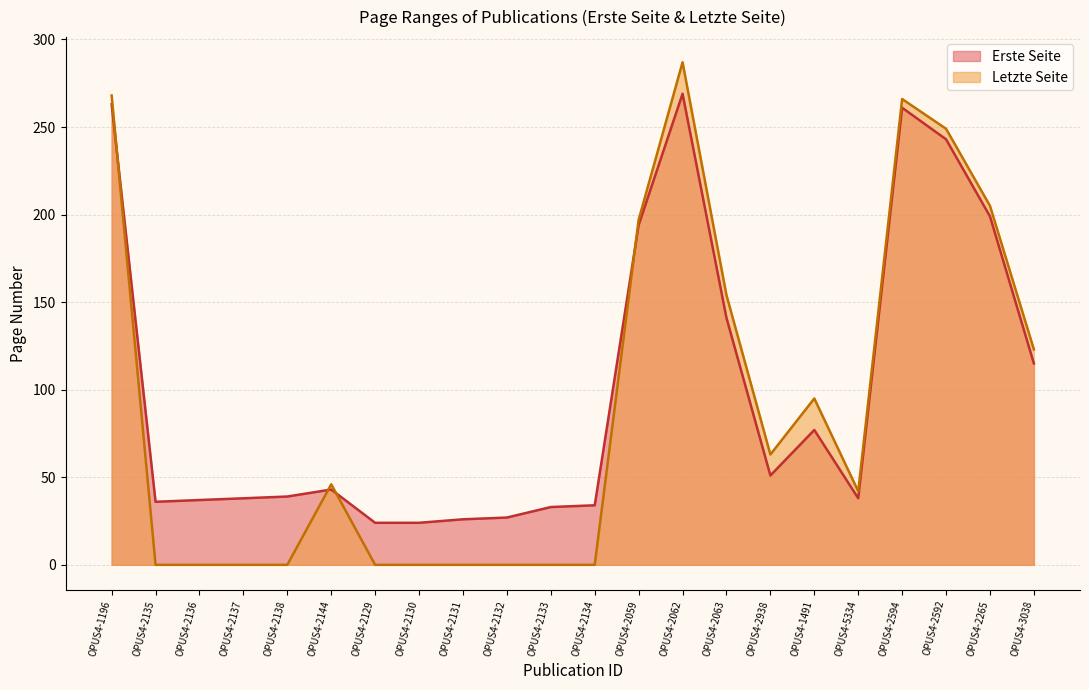

At which category does Letzte Seite reach its first local peak?

OPUS4-2144